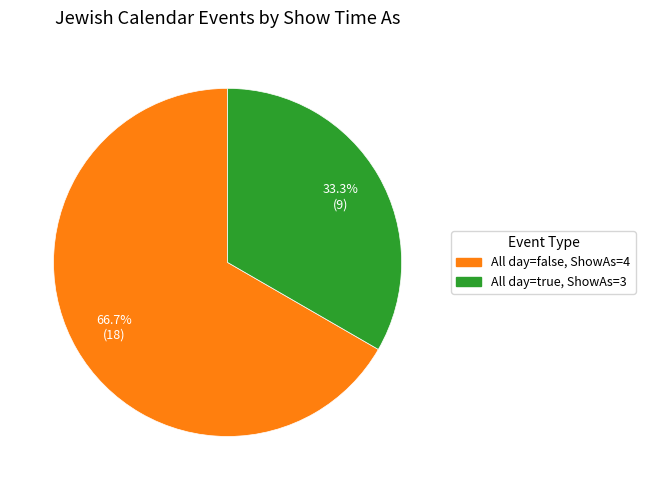

What percentage do All day=false, ShowAs=4 and All day=true, ShowAs=3 together represent?

100.0%